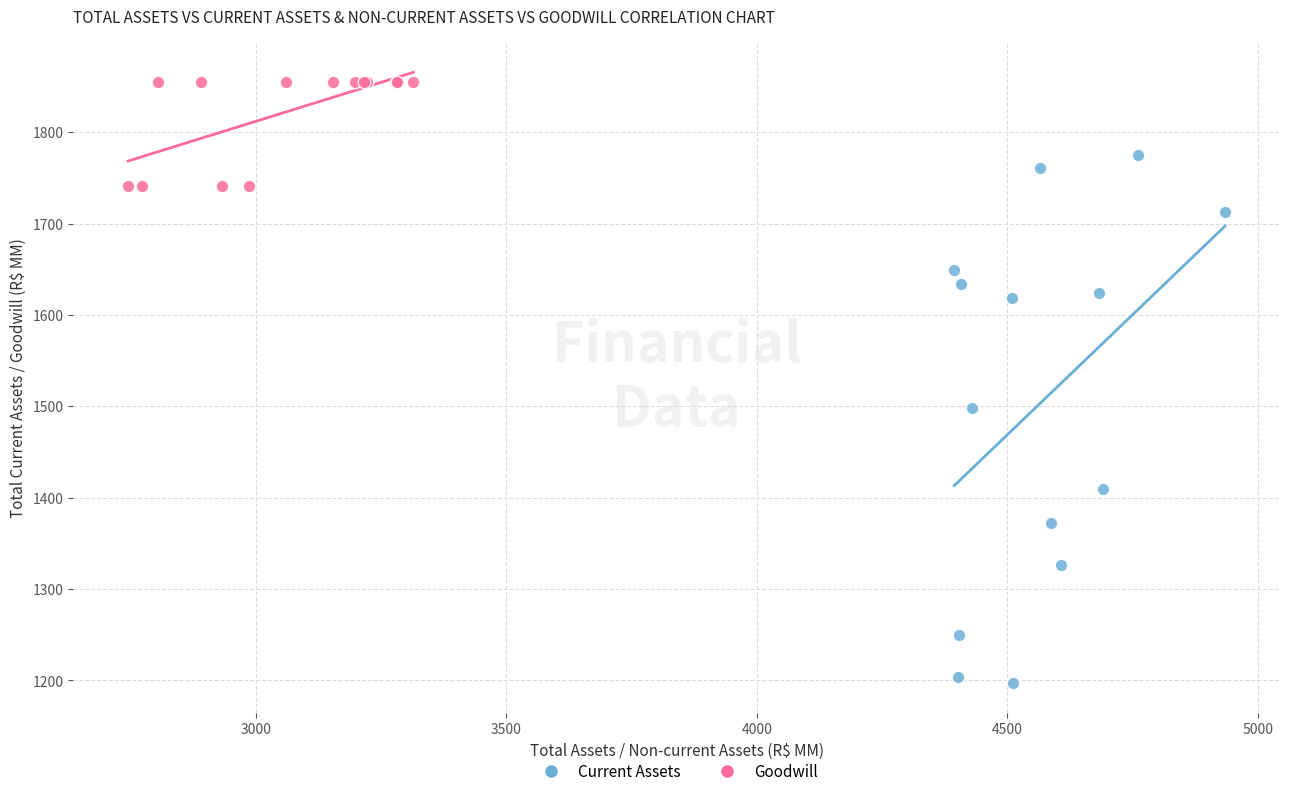

Which series contains the lowest Y value?

Current Assets